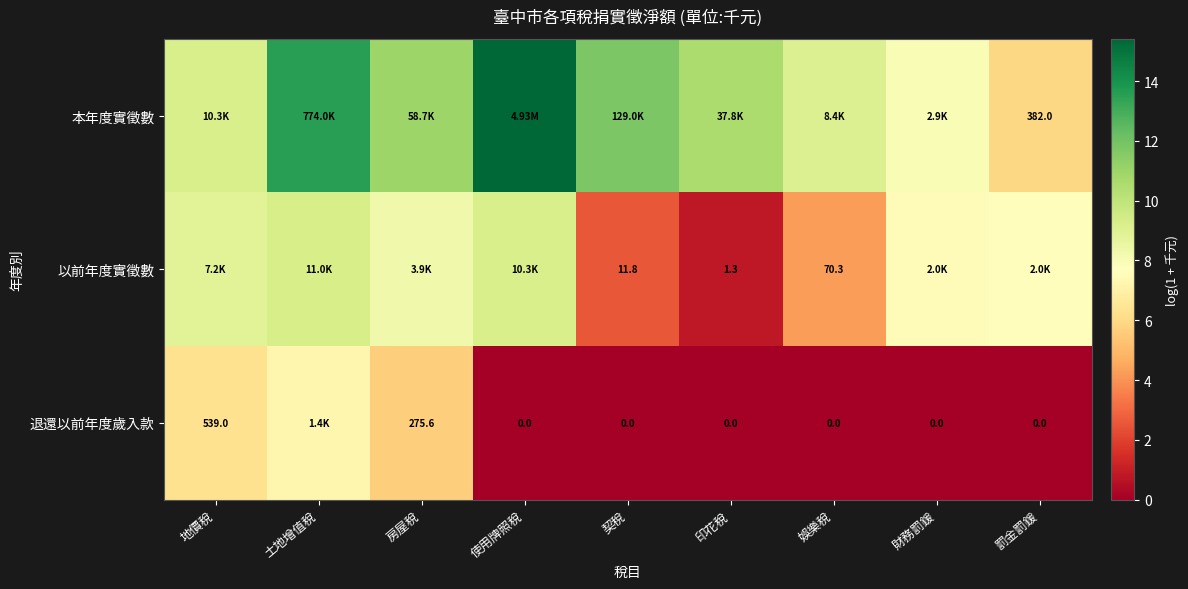

Rank the series at 娛樂稅 from lowest to highest value.

退還以前年度歲入款, 以前年度實徵數, 本年度實徵數